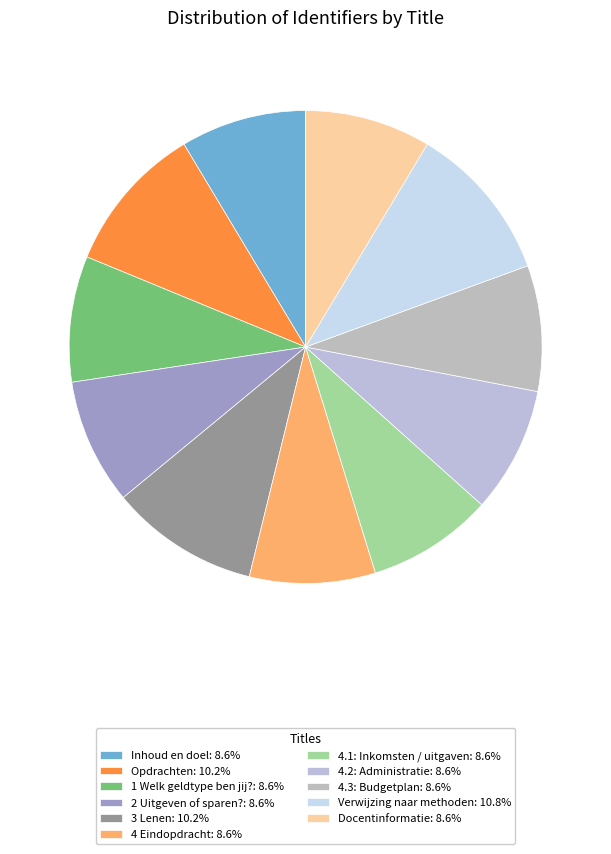

Count the number of slices in the pie.

11